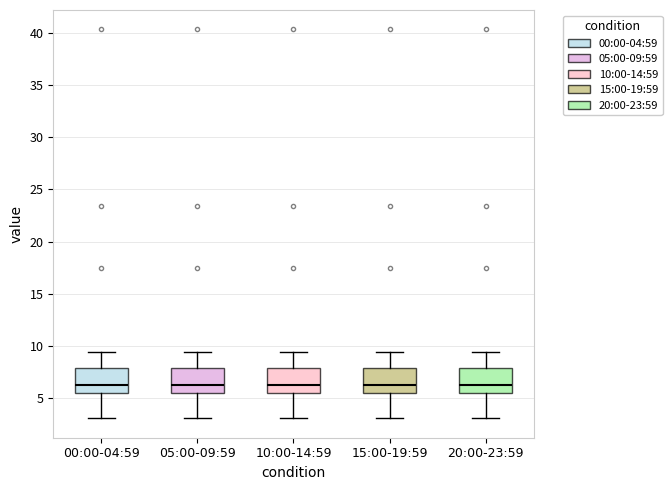

Reading left to right, transcribe this box plot: for each box, give where its median line is, the range the box spans, and where its two whiskers end, as read against the y-axis. The values are not printed on the chart, so give them approximately, as read against the axis.

00:00-04:59: median 6.5, box 5.5 to 8.0, whiskers 3.0 to 9.5
05:00-09:59: median 6.5, box 5.5 to 8.0, whiskers 3.0 to 9.5
10:00-14:59: median 6.5, box 5.5 to 8.0, whiskers 3.0 to 9.5
15:00-19:59: median 6.5, box 5.5 to 8.0, whiskers 3.0 to 9.5
20:00-23:59: median 6.5, box 5.5 to 8.0, whiskers 3.0 to 9.5